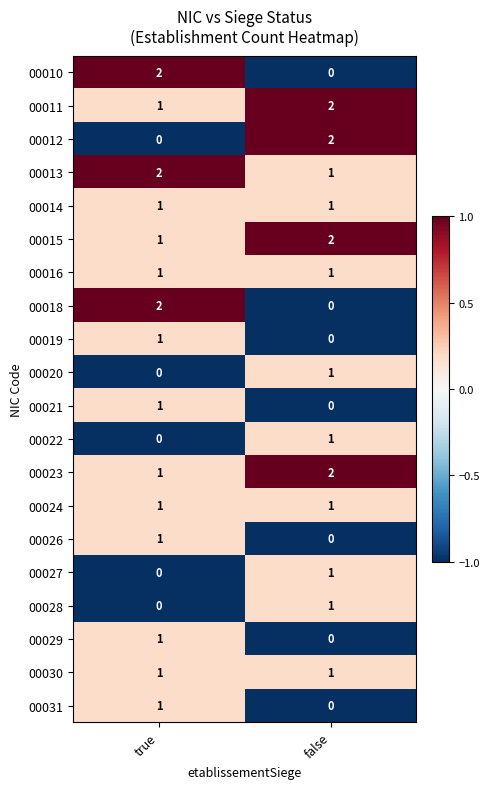

At how many categories does at least one series exceed 0?

2